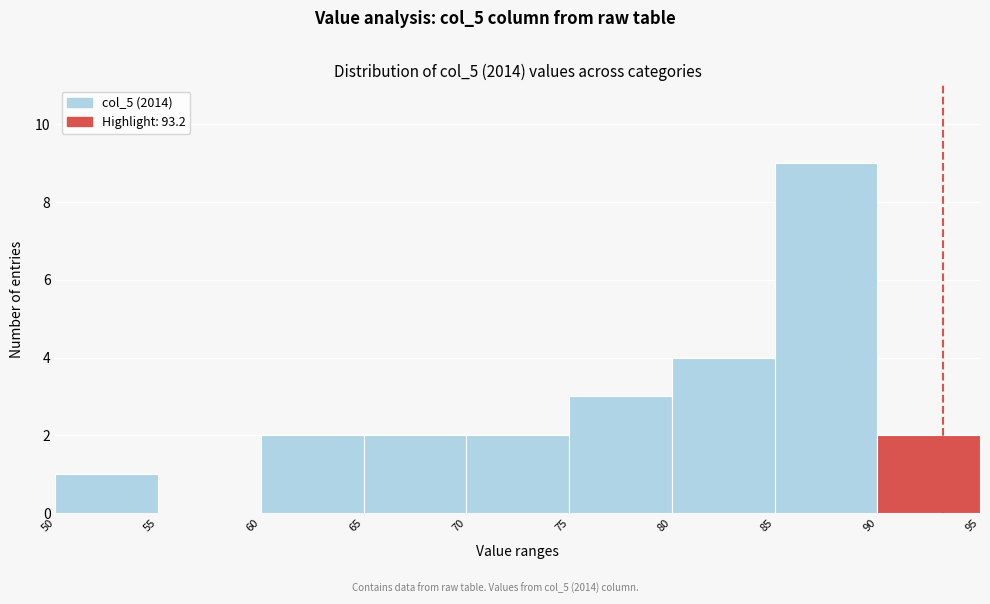

Reading left to right, list every bar in this chart as the range it spans on the x-axis followed by its height. The values are not printed on the chart, so give them approximately, as read against the axis.

50 to 55: 1
55 to 60: 0
60 to 65: 2
65 to 70: 2
70 to 75: 2
75 to 80: 3
80 to 85: 4
85 to 90: 9
90 to 95: 2